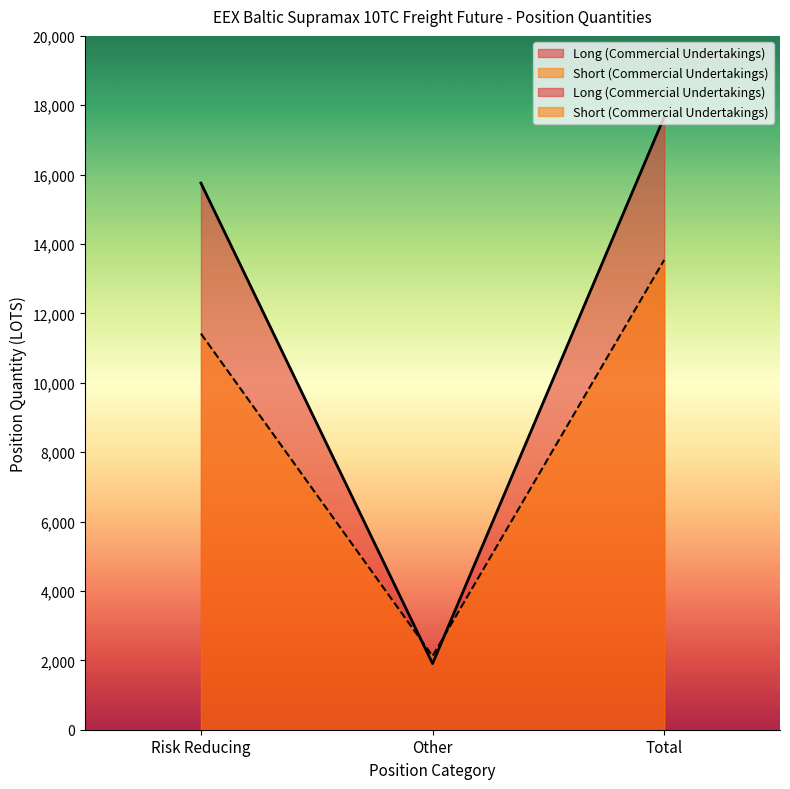

Between Risk Reducing and Total, which is larger?

Total